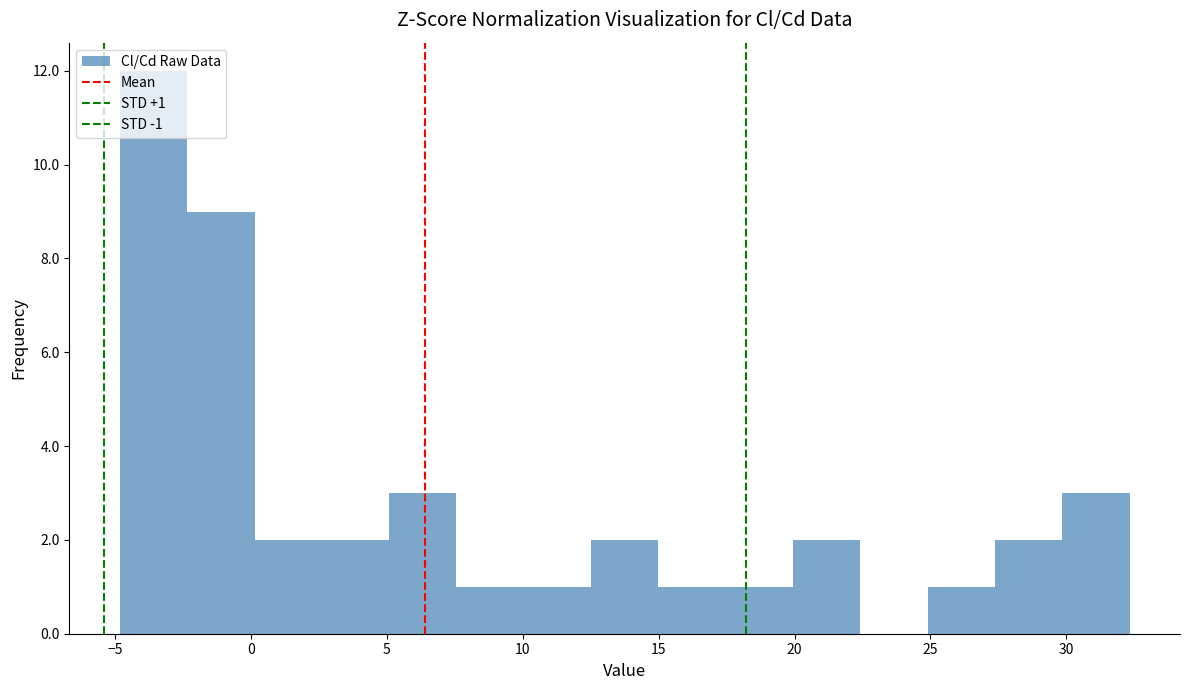

Which range on the x-axis has the tallest bar?

-5.0 to -2.5